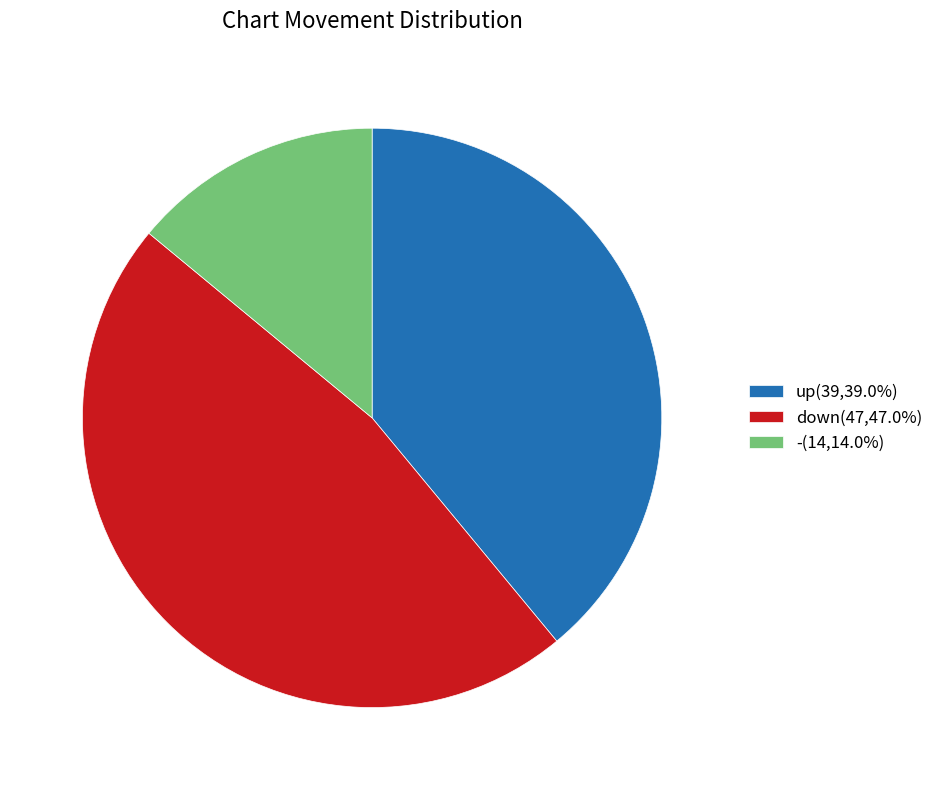

Is there any slice that represents more than half of the pie?

No